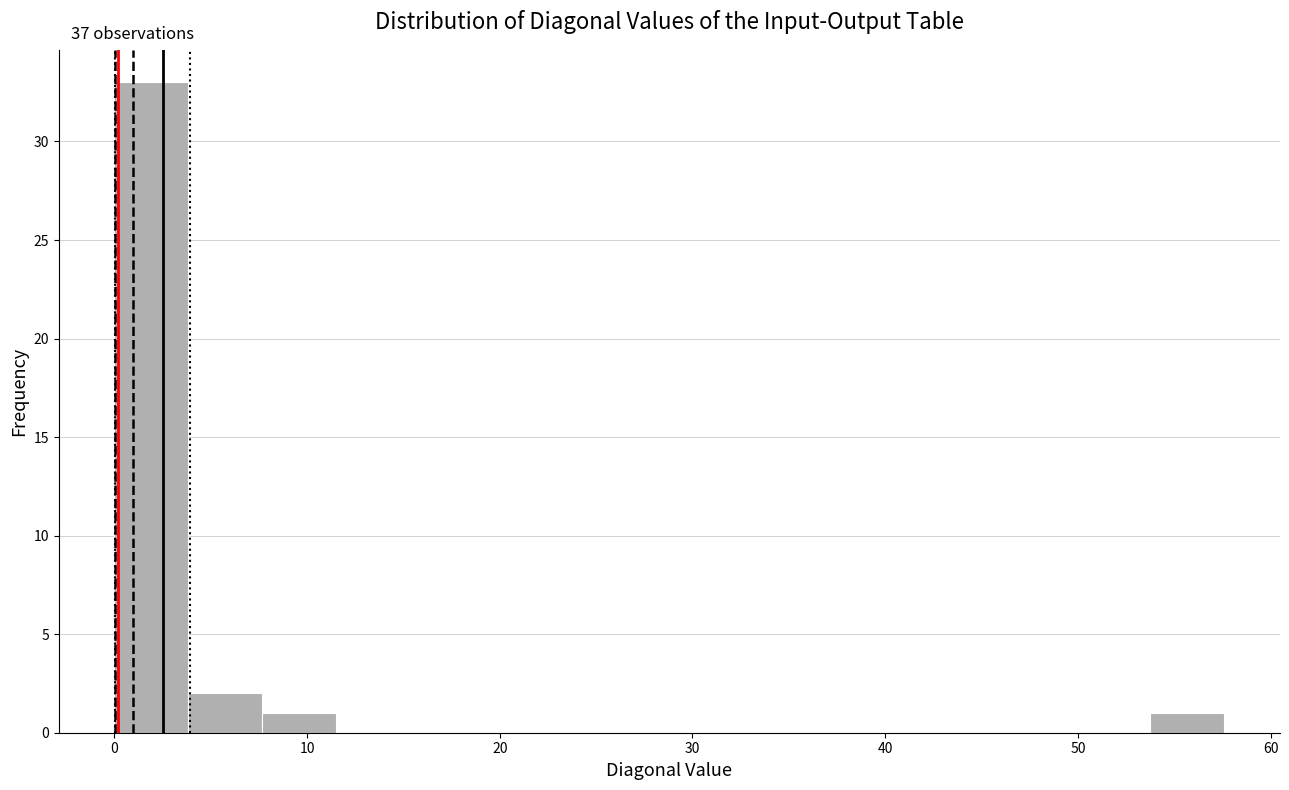

Read against the x-axis, roughly where is the centre of the tallest bar?

2